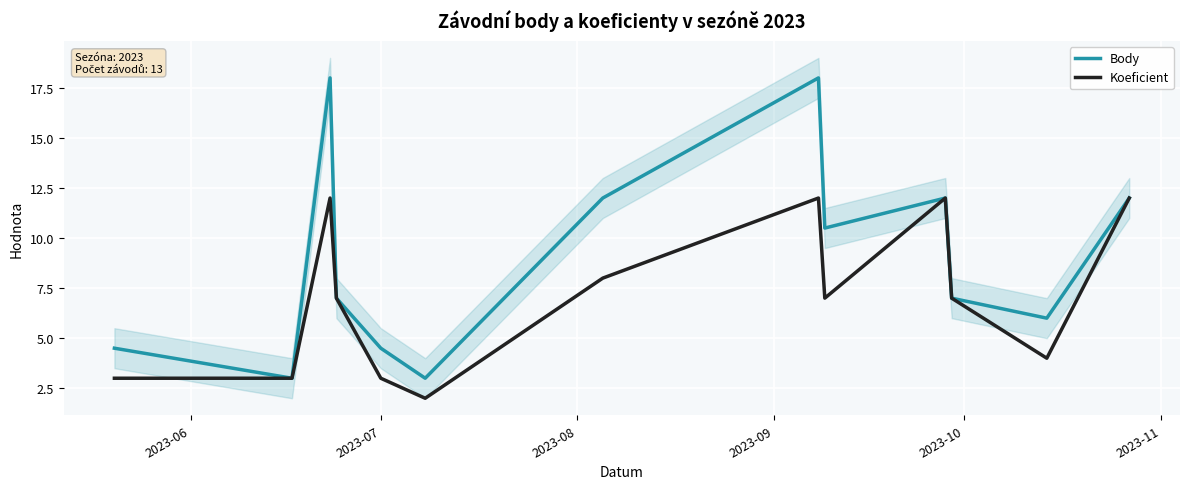

What is the lowest value of the Body series?

3.0